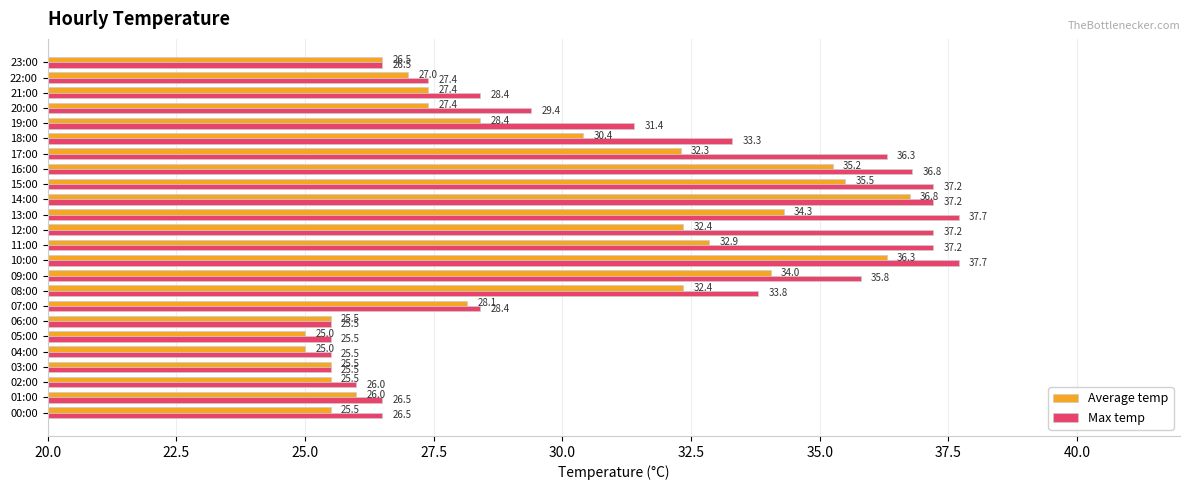

The Max temp series shows 15.5 at 14:00. True or false?

False